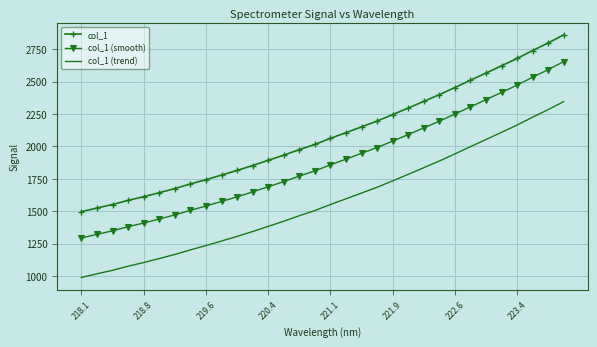

True or false: col_1 (smooth) and col_1 cross at least once.

False